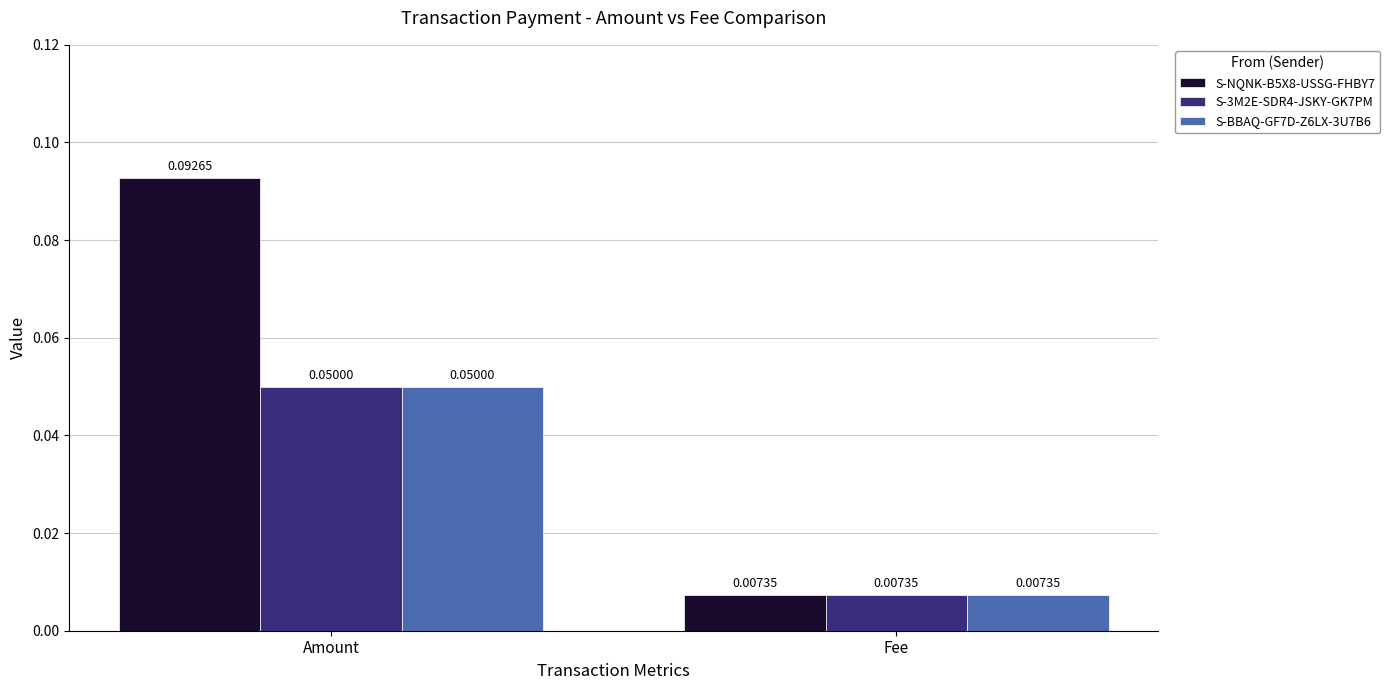

At which label is S-3M2E-SDR4-JSKY-GK7PM closest to 0?

Fee